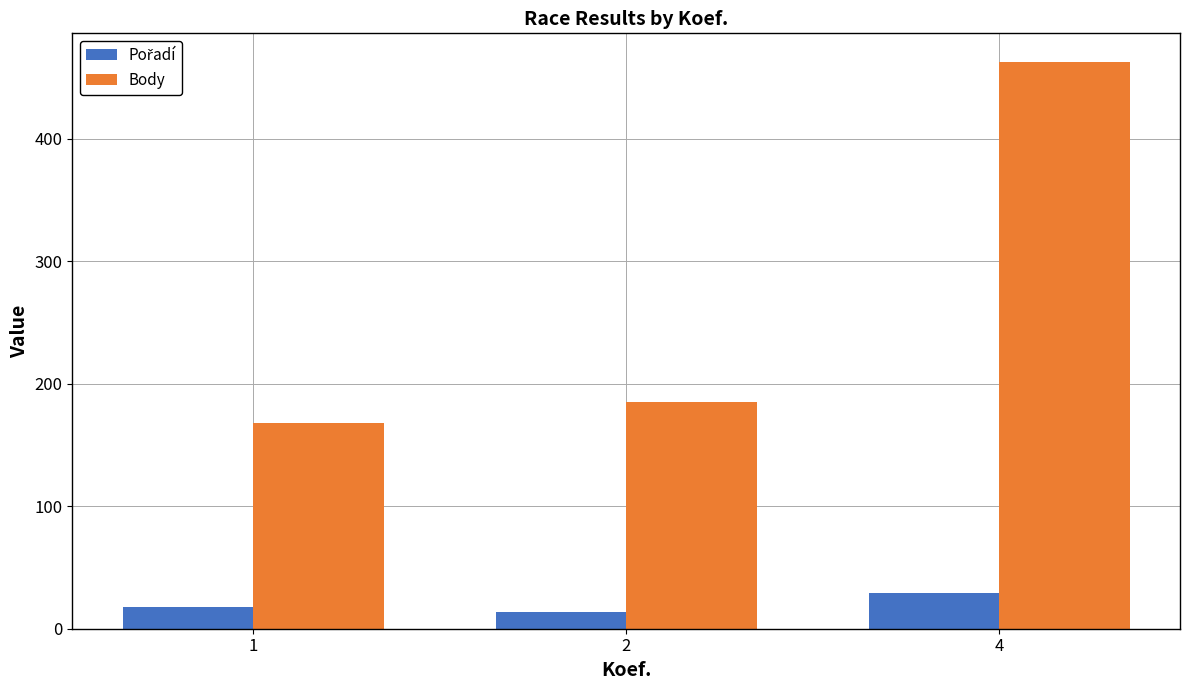

What is the greatest value displayed?

463